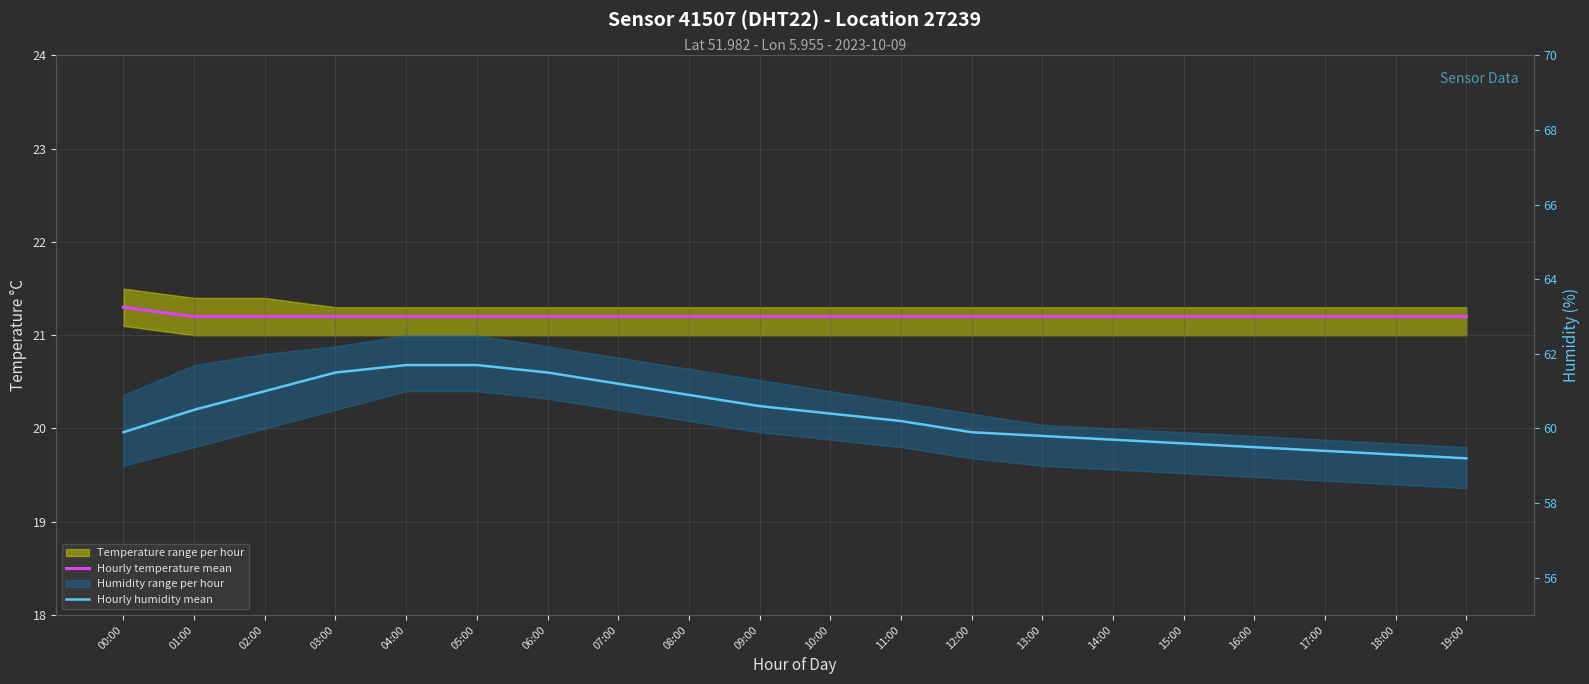

What is the spread (max minus min) of values at 06:00?

40.3